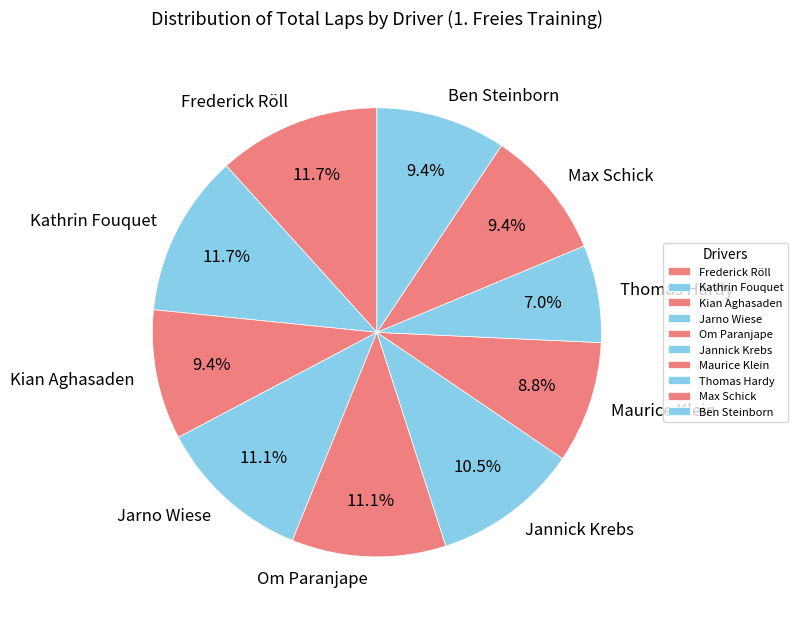

What percentage is NOT represented by Jarno Wiese?

88.9%